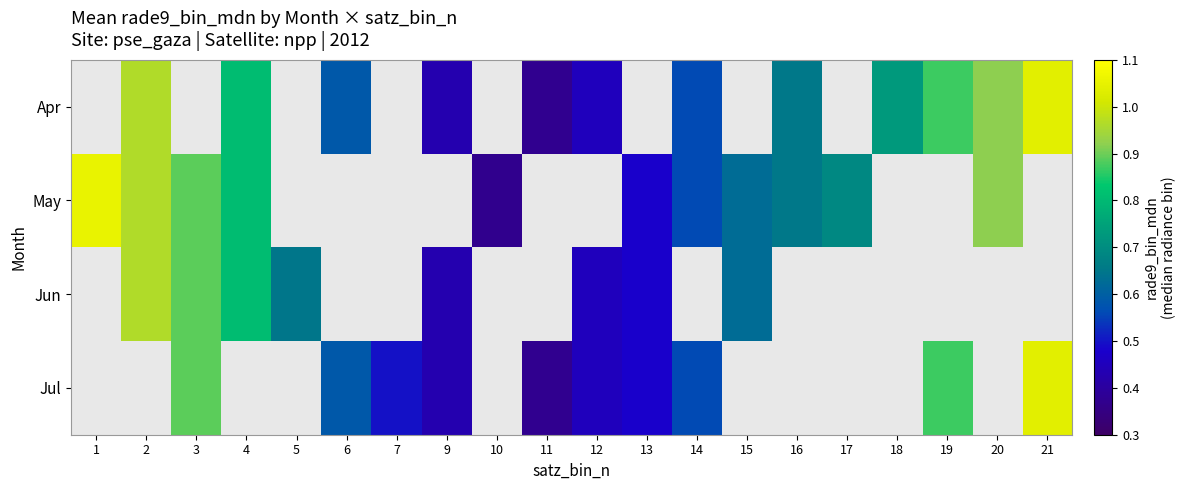

At which label does May reach its peak?

1